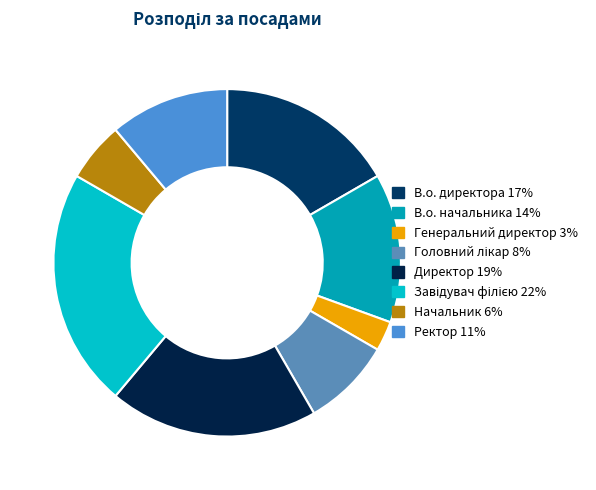

How many slices are in this pie chart?

8